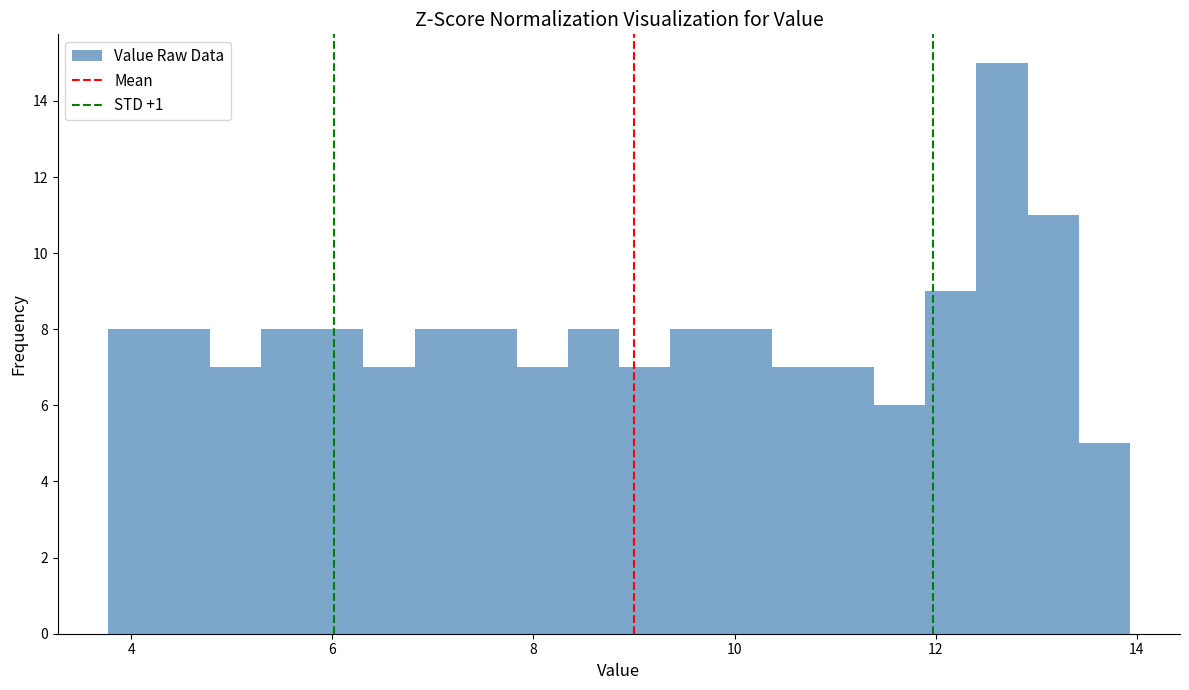

Read against the x-axis, roughly where is the centre of the tallest bar?

12.6